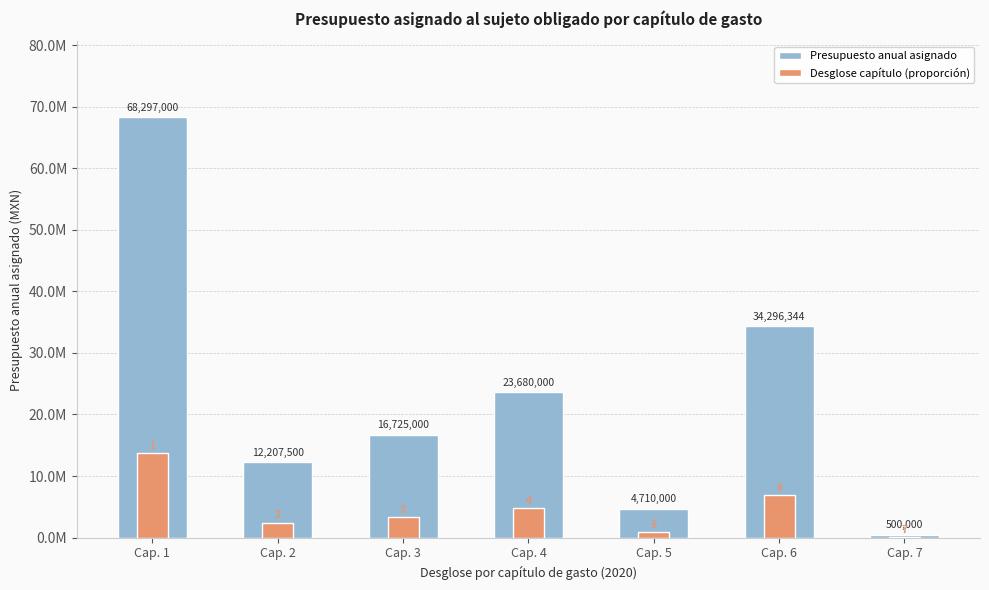

Between Cap. 4 and Cap. 6, which series saw the biggest shift?

Presupuesto anual asignado